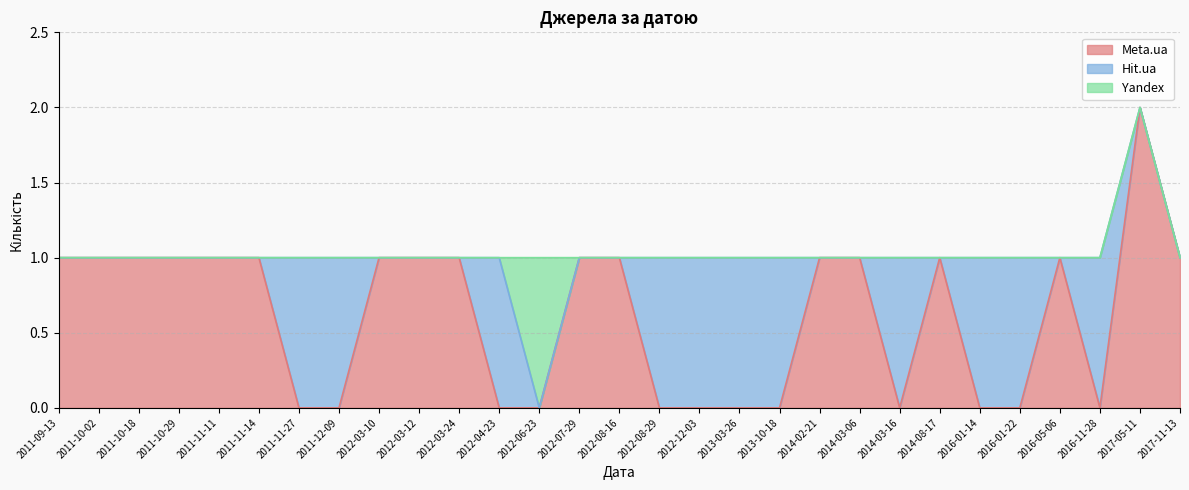

In Hit.ua, how many points are lower than both neighbors (excluding endpoints)?

2